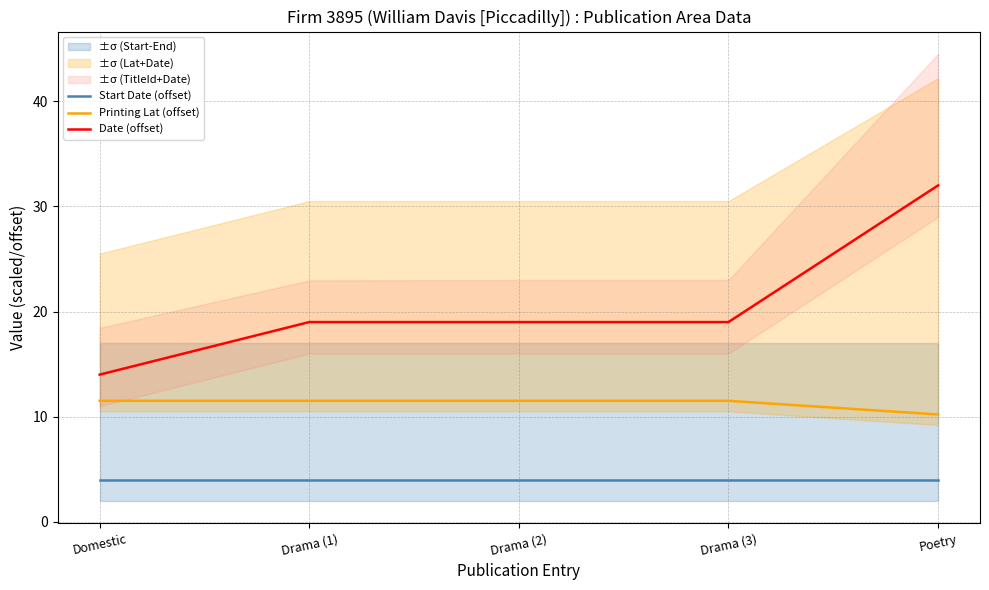

True or false: Start Date (offset) and Date (offset) intersect in this chart.

False